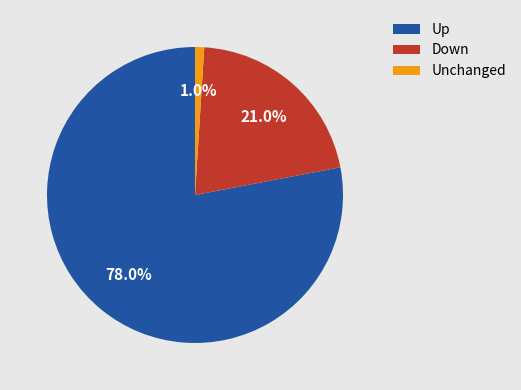

Which category accounts for the majority?

Up